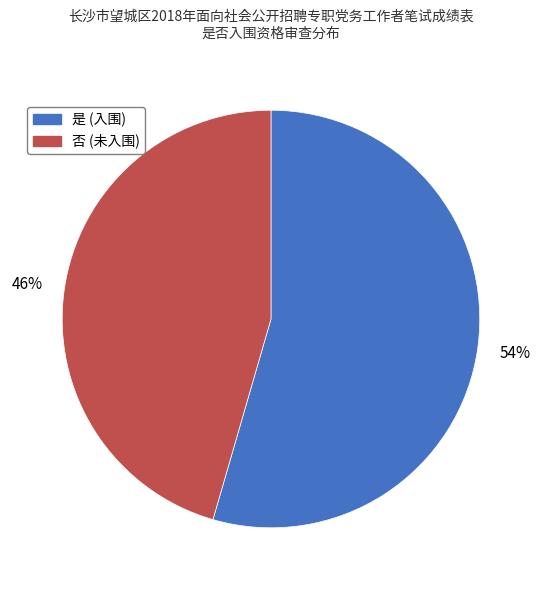

Does 是 account for over 50% of the chart?

Yes